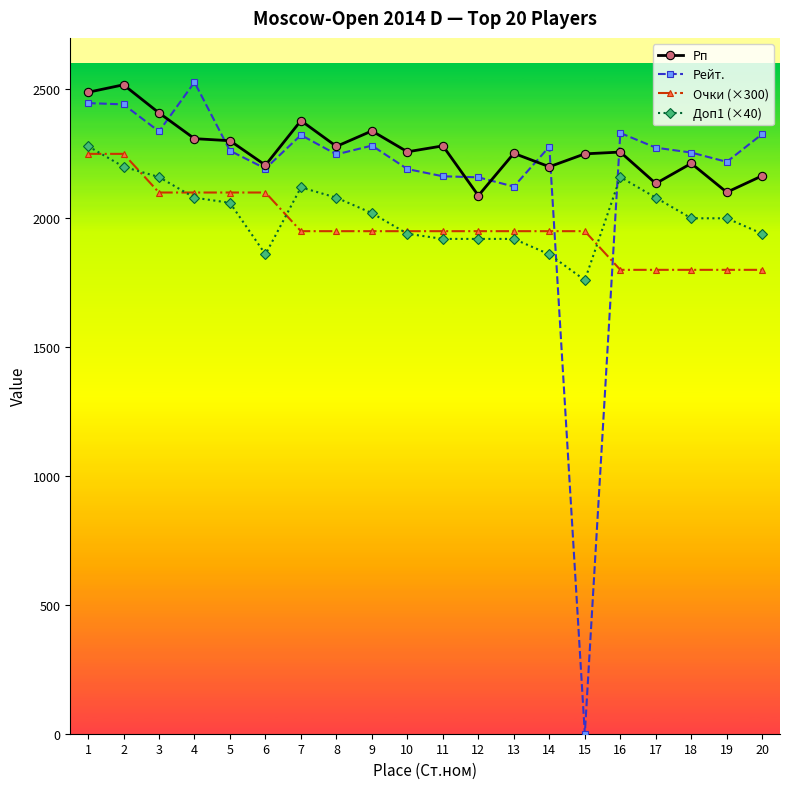

True or false: Рп and Очки (×300) intersect in this chart.

False